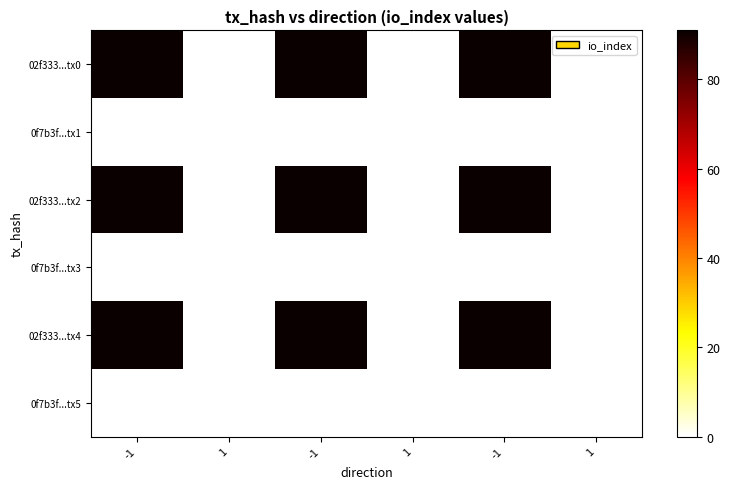

At which category is the sum across all series the highest?

-1